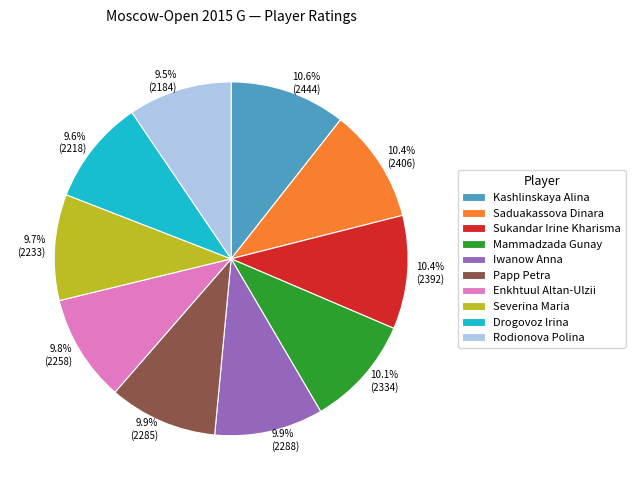

How many segments does this pie chart have?

10